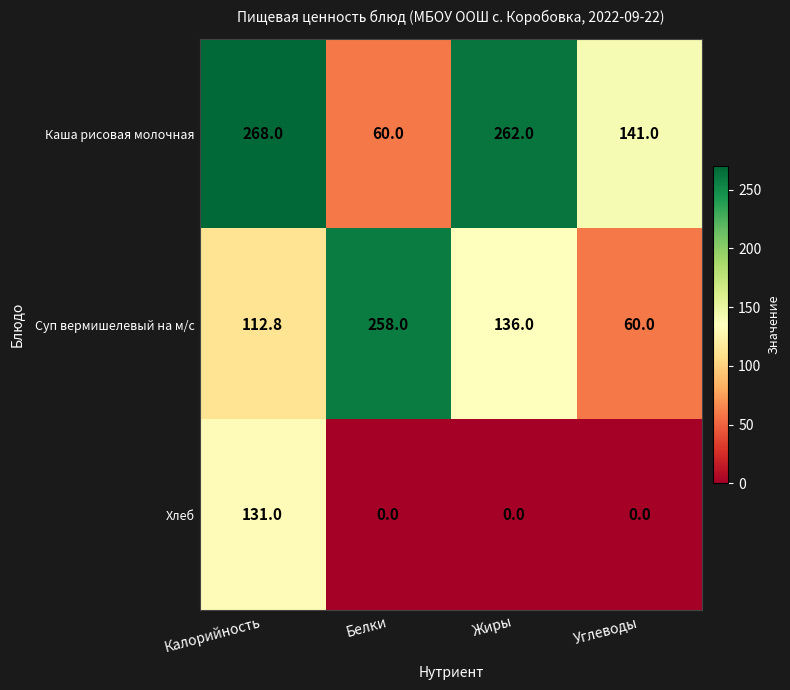

Which series has the widest spread of values?

Каша рисовая молочная